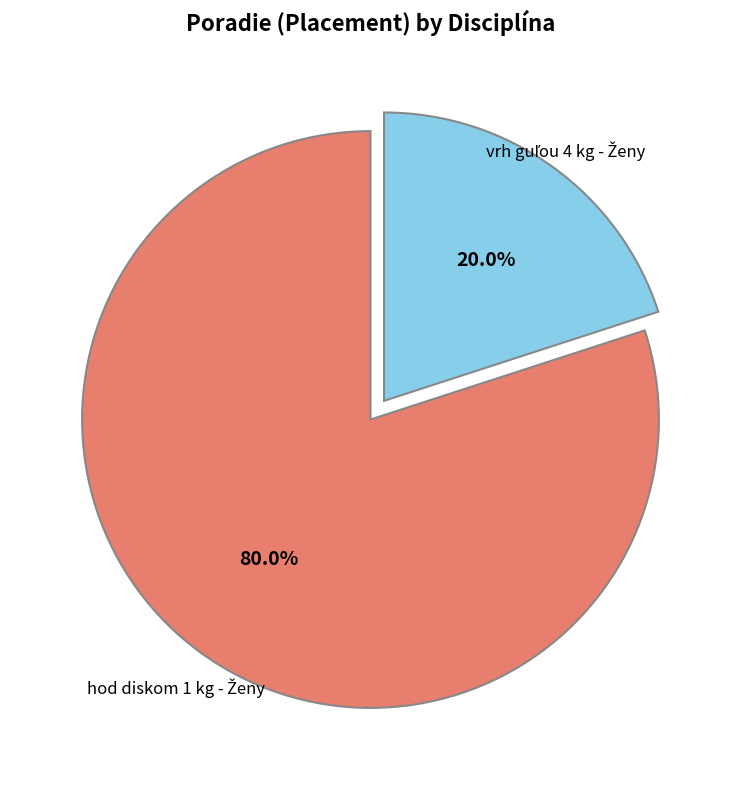

To the nearest percent, what is the average slice percentage?

50%